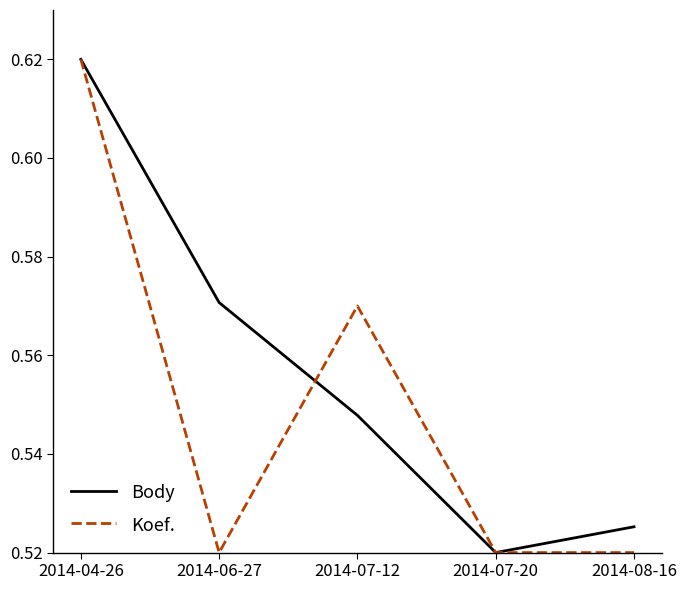

How many Body values are between 0 and 1?

5